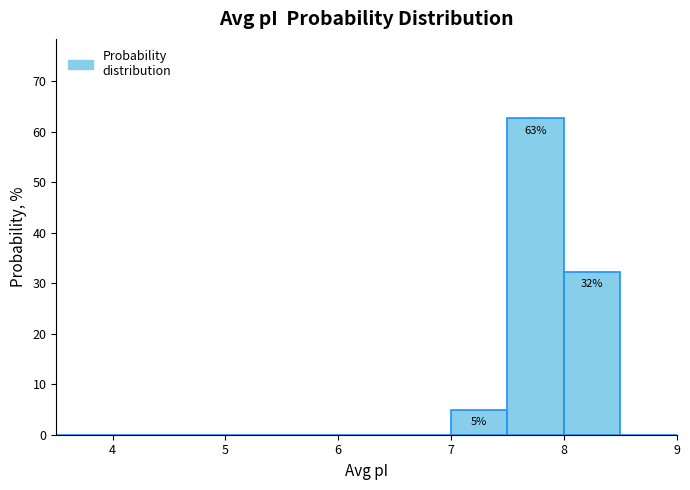

Which range on the x-axis has the tallest bar?

7.5 to 8.0